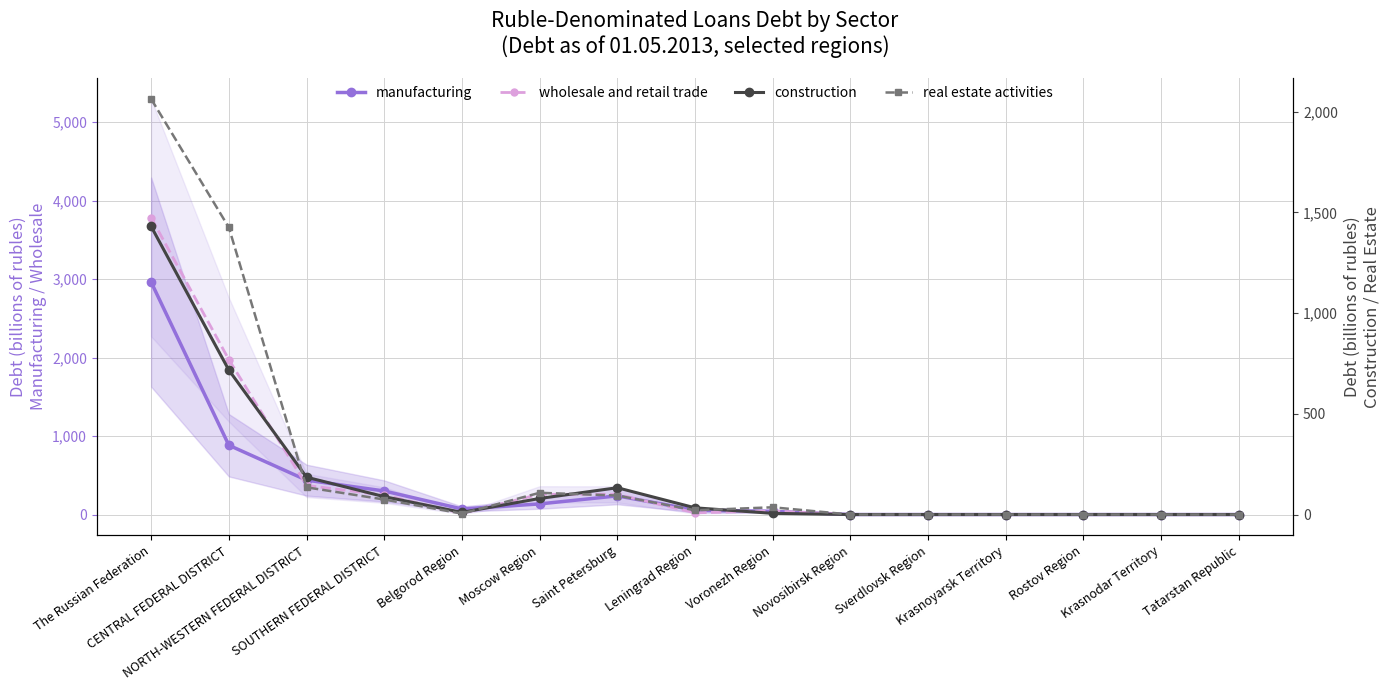

What is the average value of the real estate activities series?

264.2